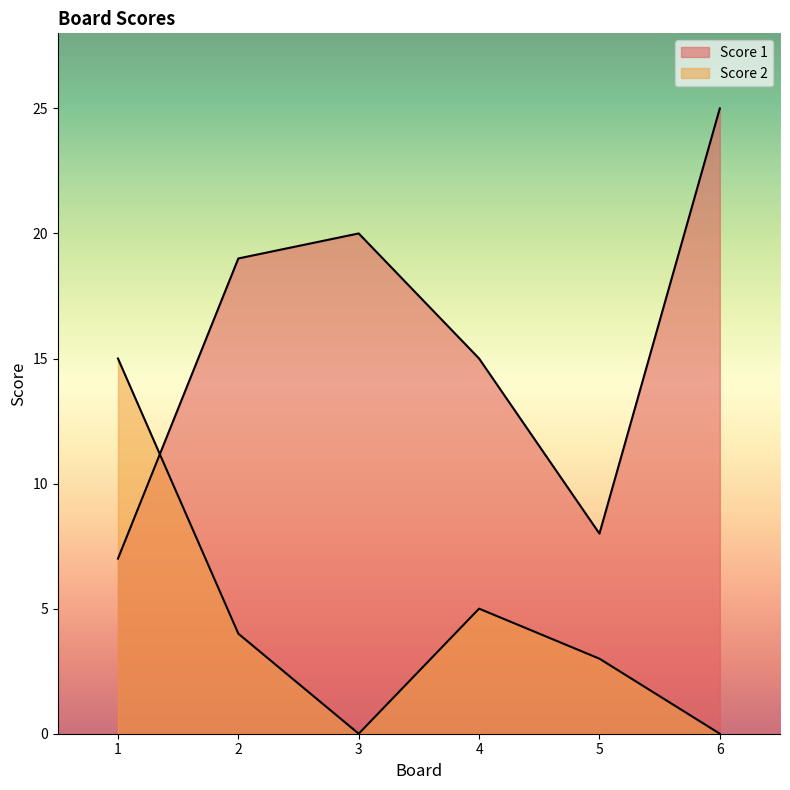

At 4, list the series in order from largest to smallest.

Score 1, Score 2